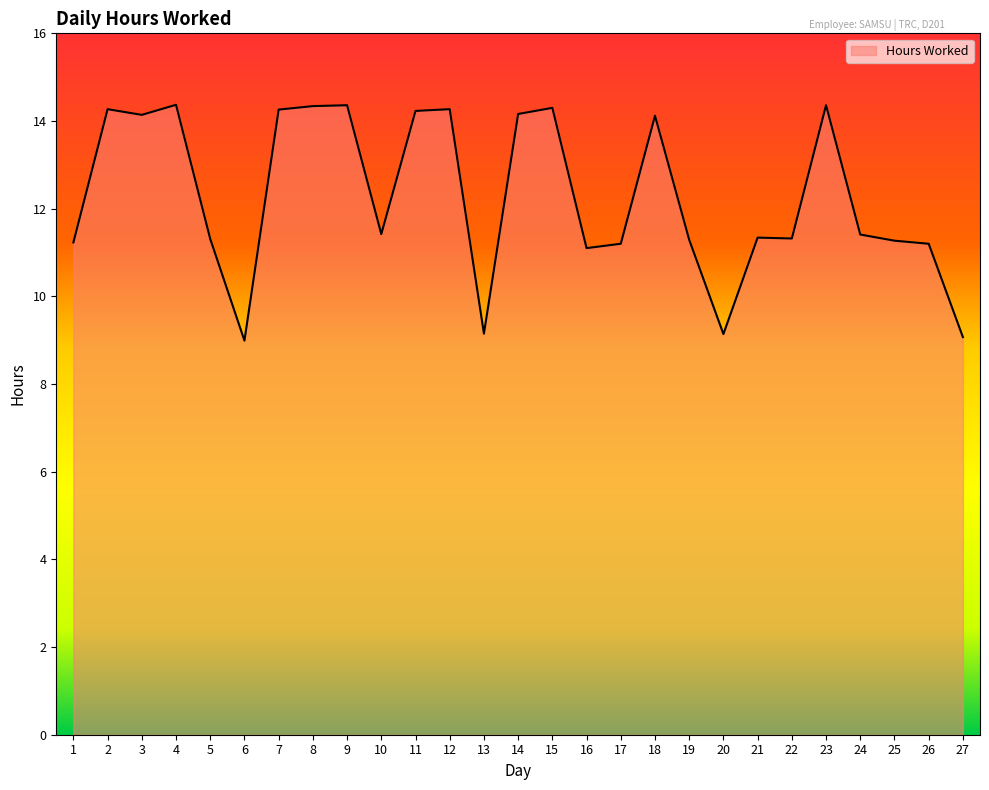

Is it true that the value at 3 is 25.3?

False